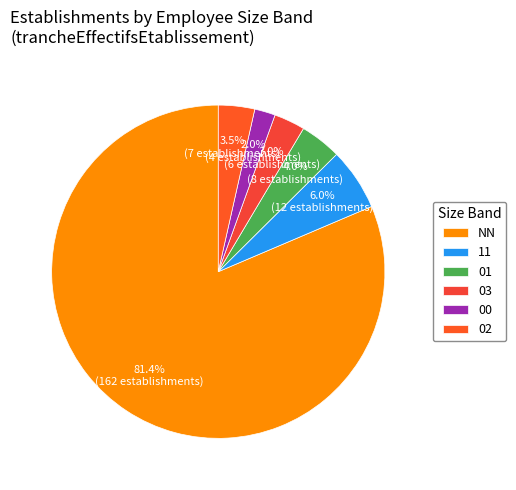

To the nearest percent, what percentage of the pie is 00?

2%